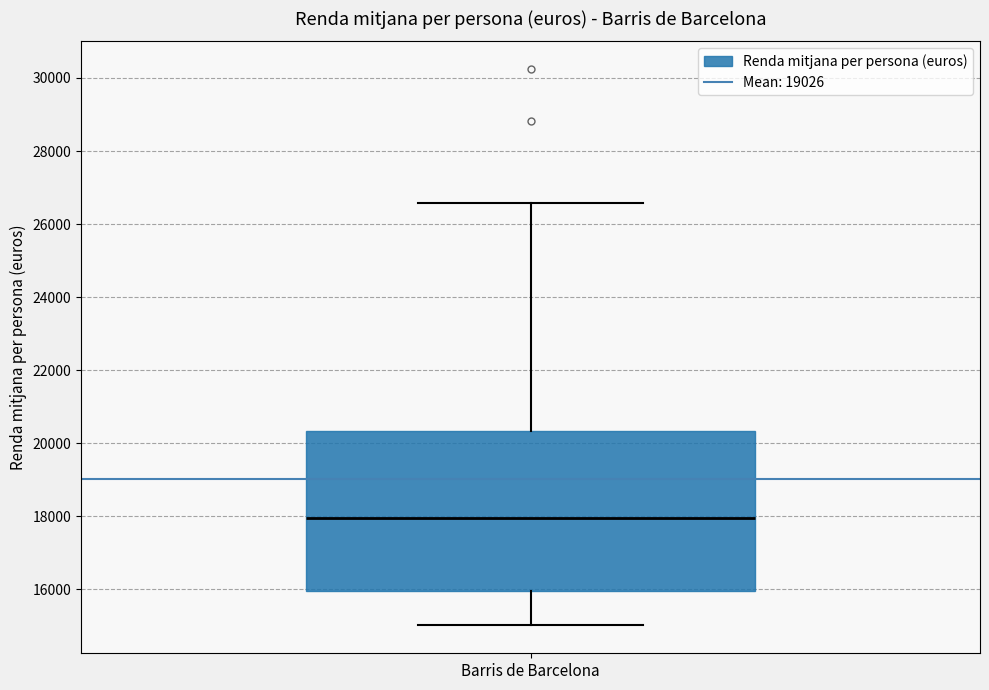

Read this box plot against the y-axis: the position of the median line, the range covered by the box, and the ends of both whiskers. The values are not printed on the chart, so give them approximately, as read against the axis.

median 18000, box 16000 to 20400, whiskers 15000 to 26600